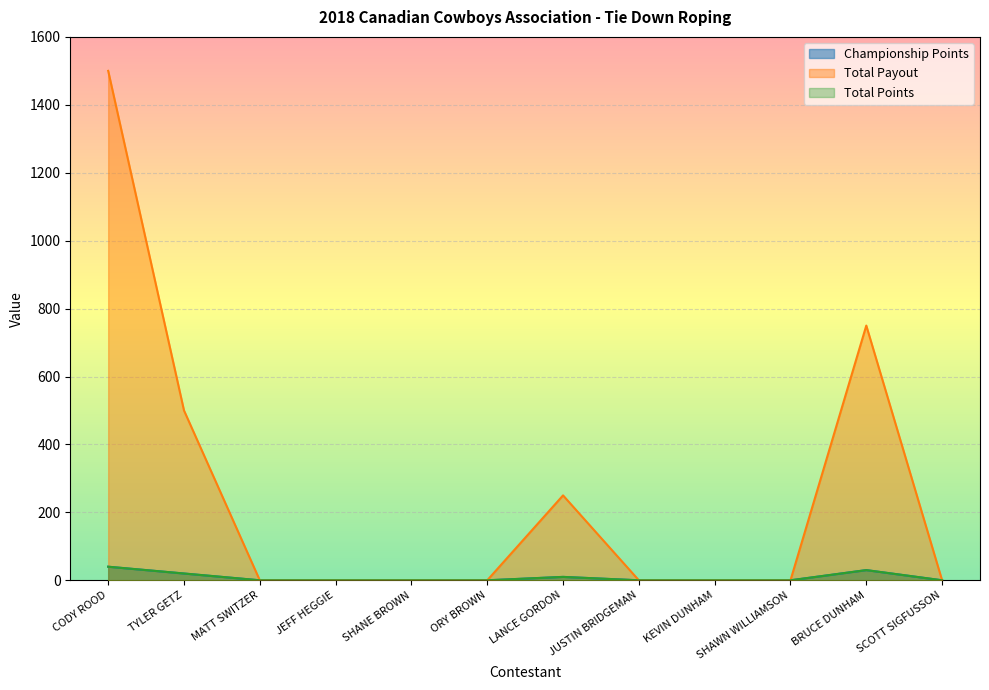

At which category is the sum across all series the highest?

CODY ROOD